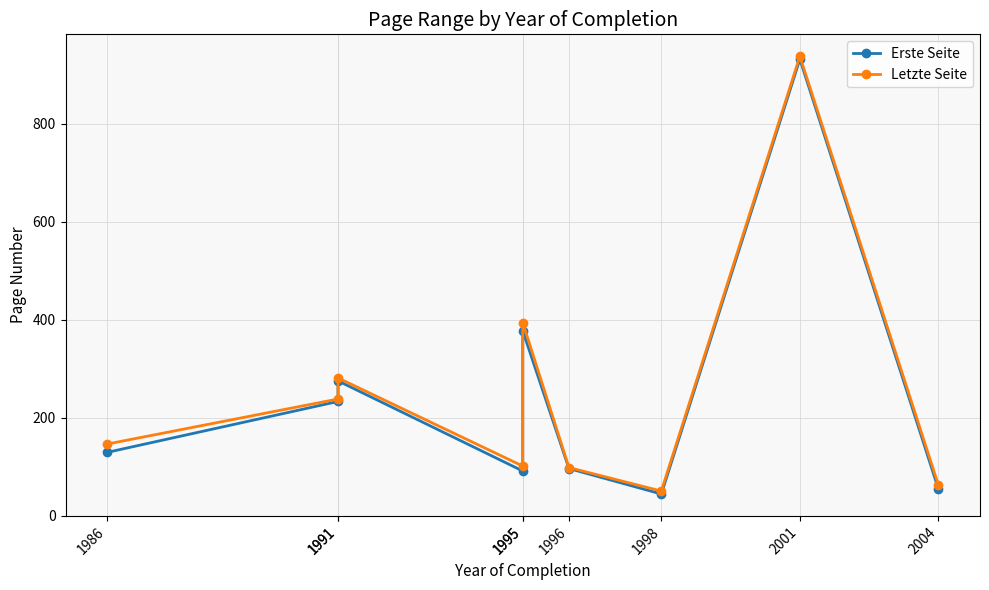

What is the total value across all series at 1991?

471